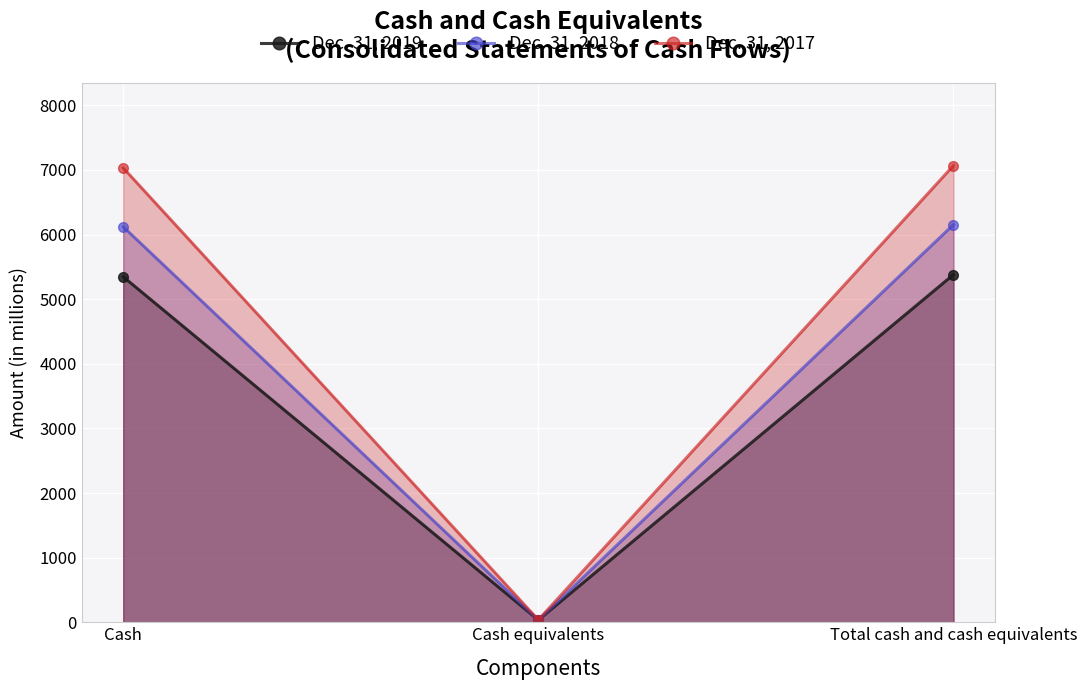

How many values in the Dec. 31, 2018 series are below 6120?

1